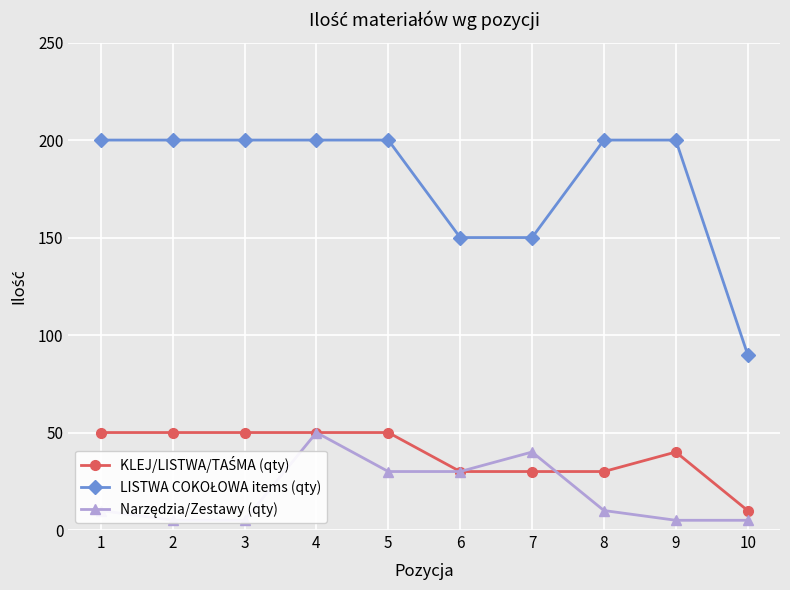

What is the difference between the highest and lowest values at 1?

190